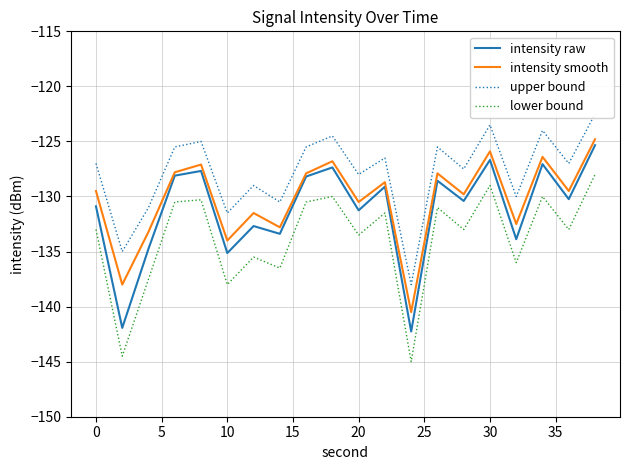

What is the difference between the second highest and second lowest values in the intensity raw series?

15.3